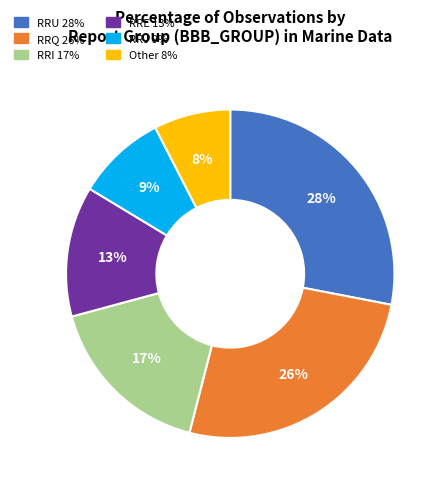

Does any single category account for the majority?

No